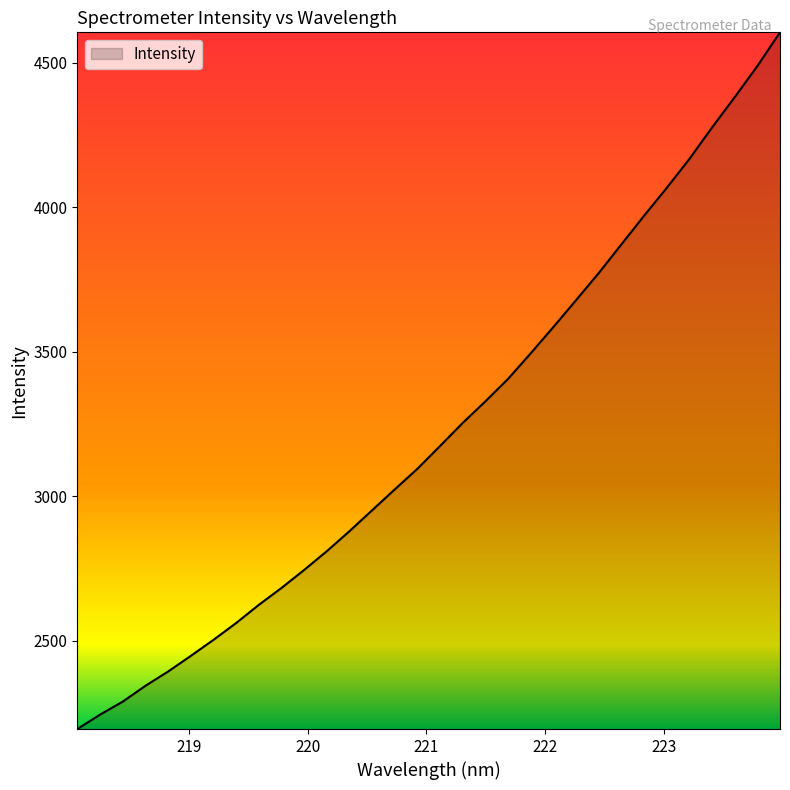

What is the minimum value shown in the chart?

2194.5